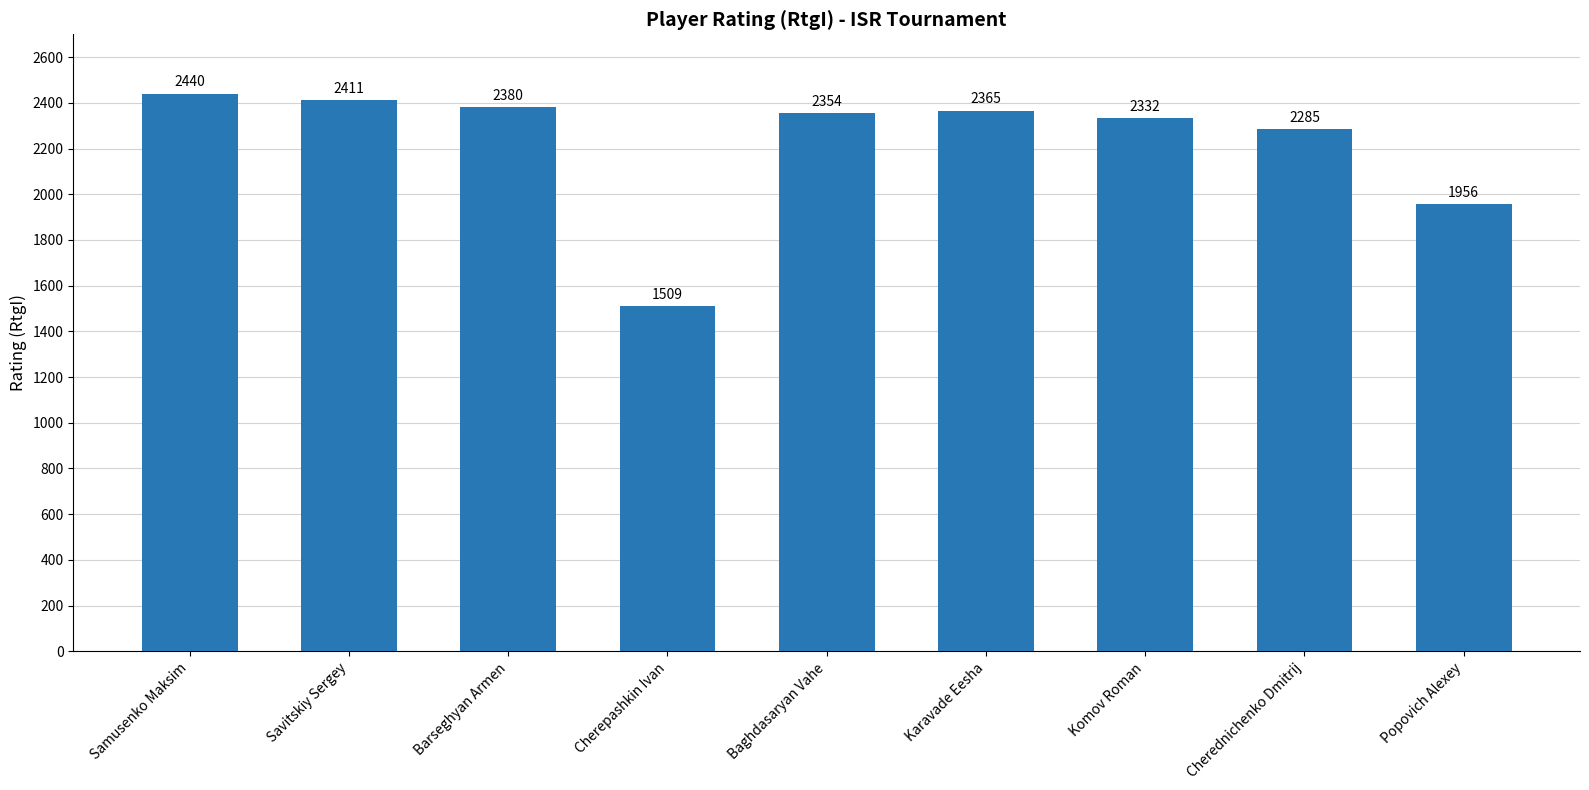

What is the ratio of the value at Samusenko Maksim to the value at Karavade Eesha?

1.0